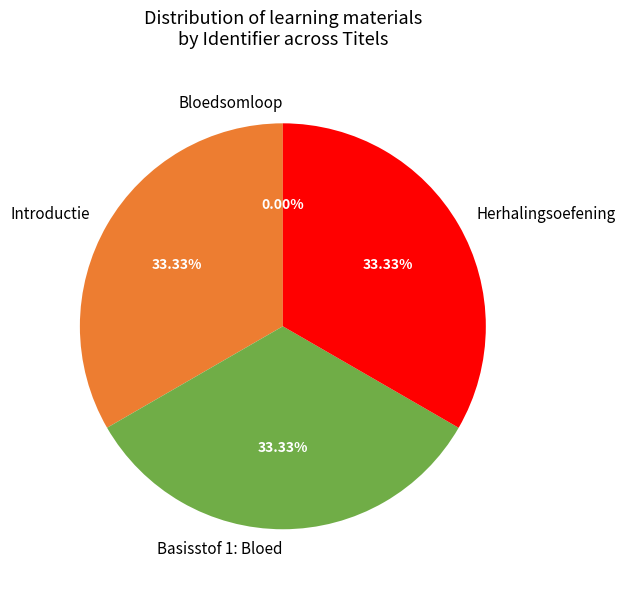

Approximately how many times larger is the value at Herhalingsoefening compared to Introductie?

1.0